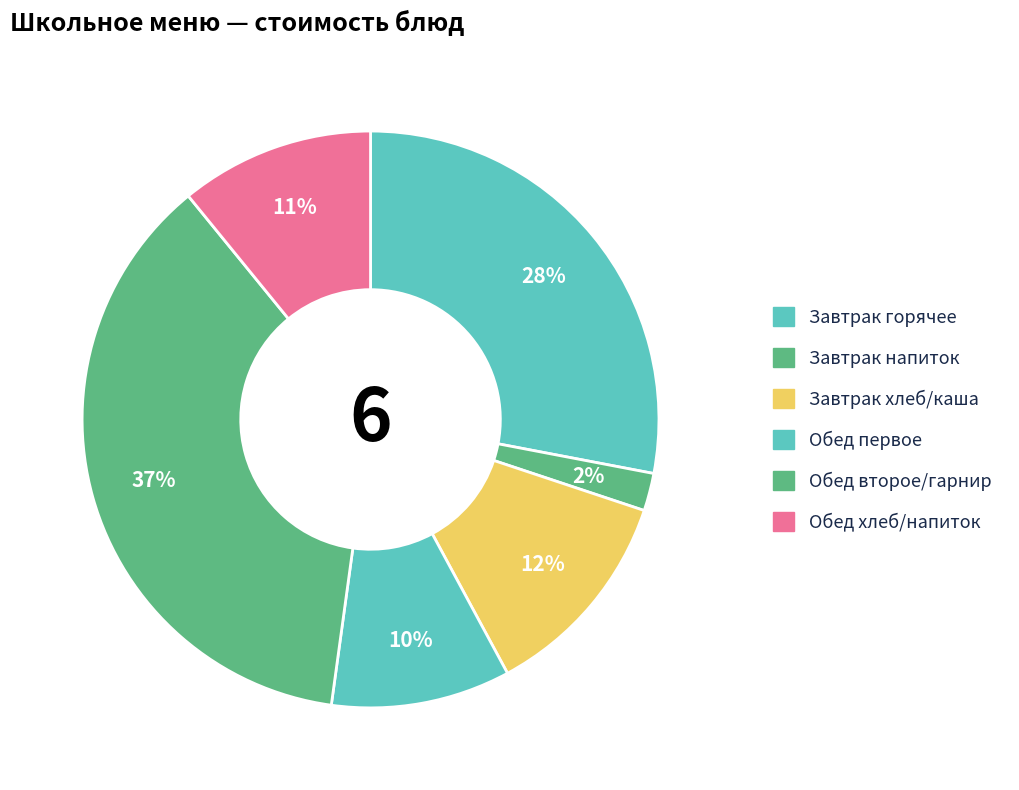

Count the number of slices in the pie.

6